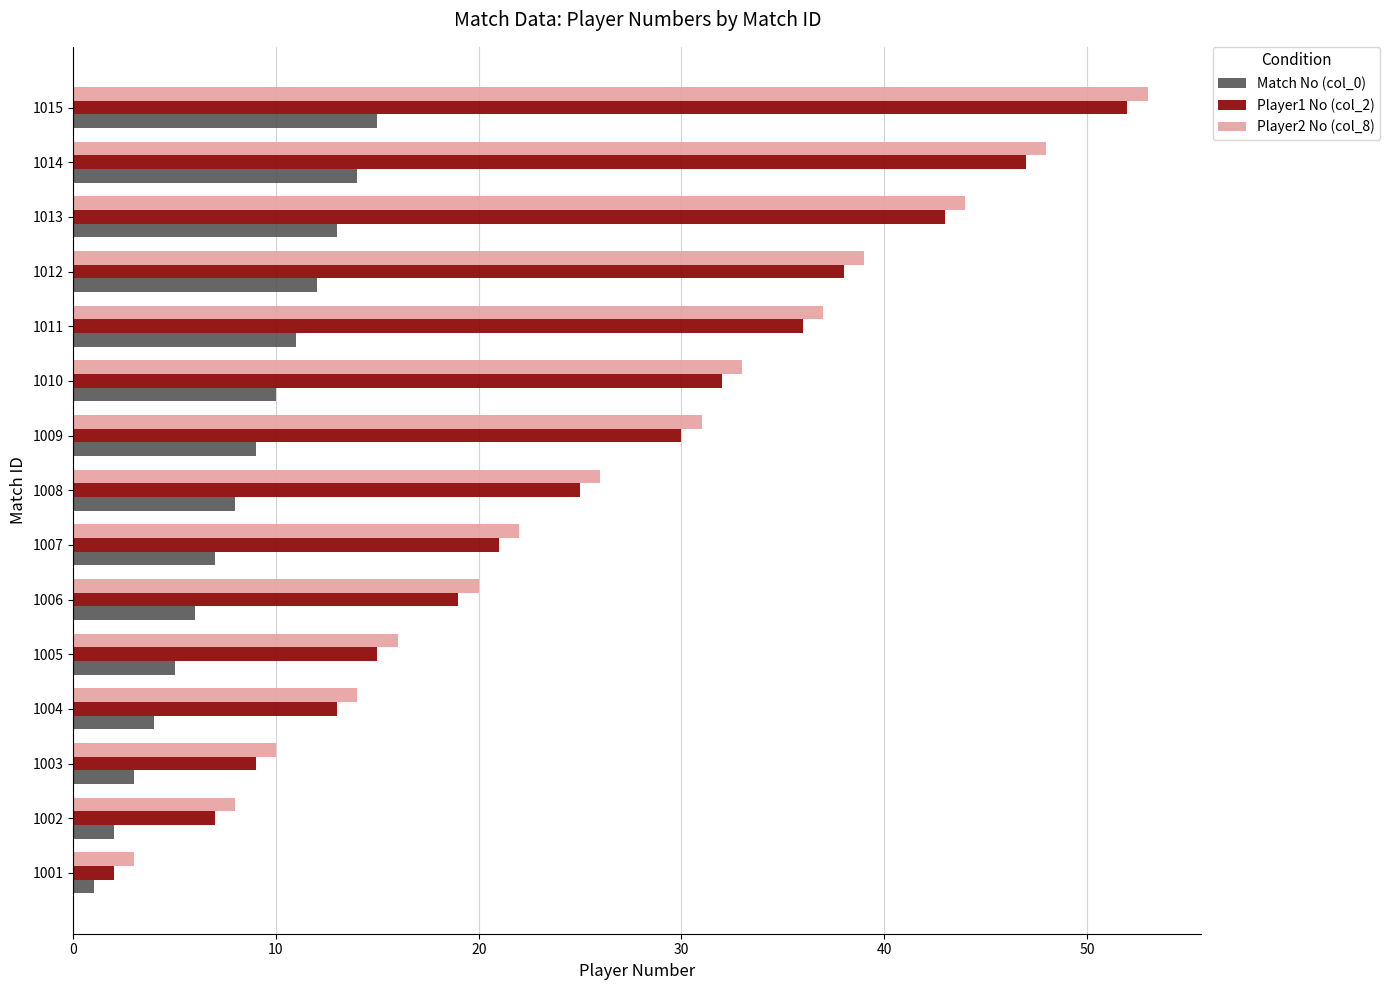

What is the difference between the highest and lowest values at 1012?

27